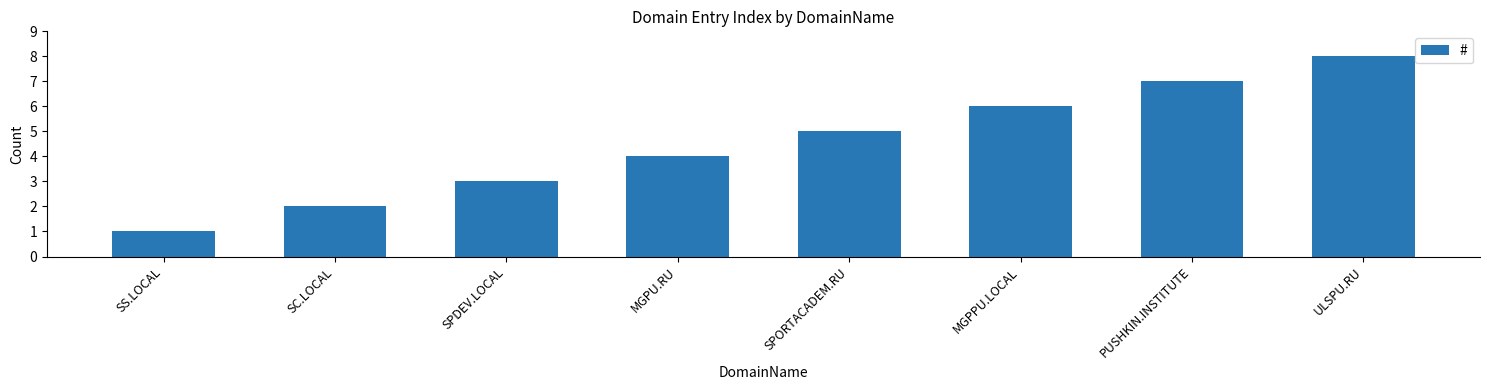

Reading left to right, what are all the values shown in this chart?

1	2	3	4	5	6	7	8